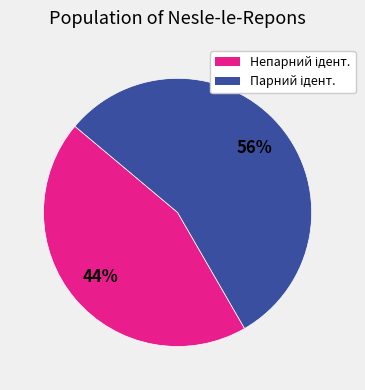

To the nearest percent, what is the average slice percentage?

50%